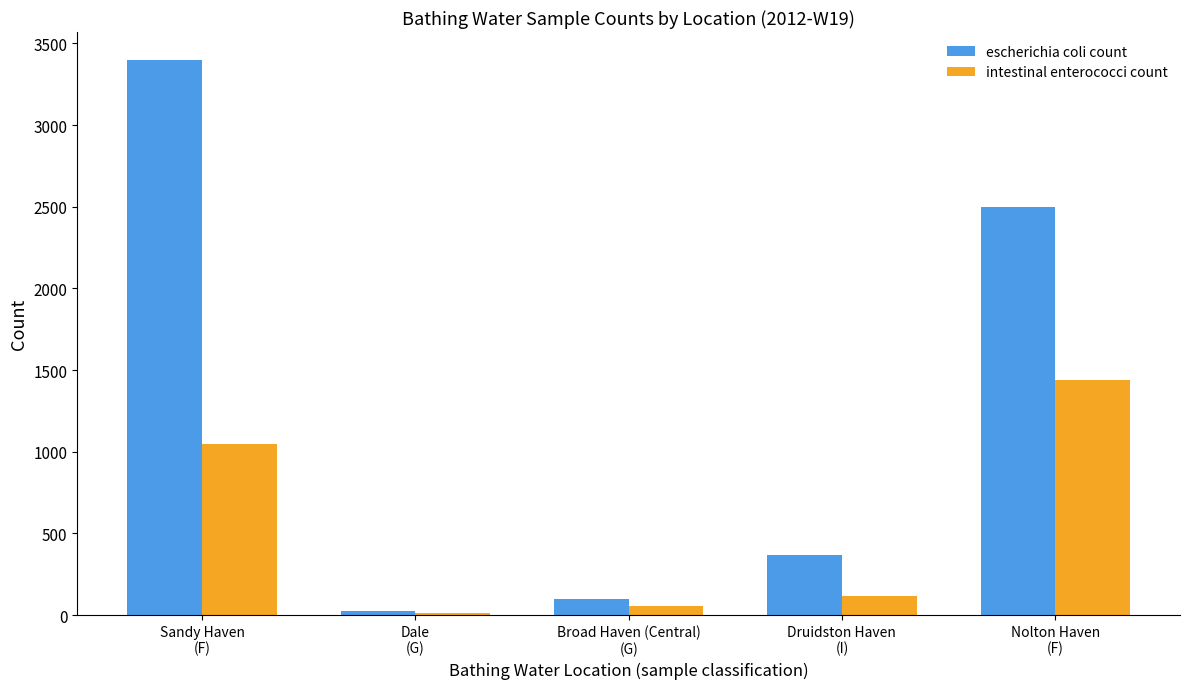

What is the maximum value for intestinal enterococci count?

1440